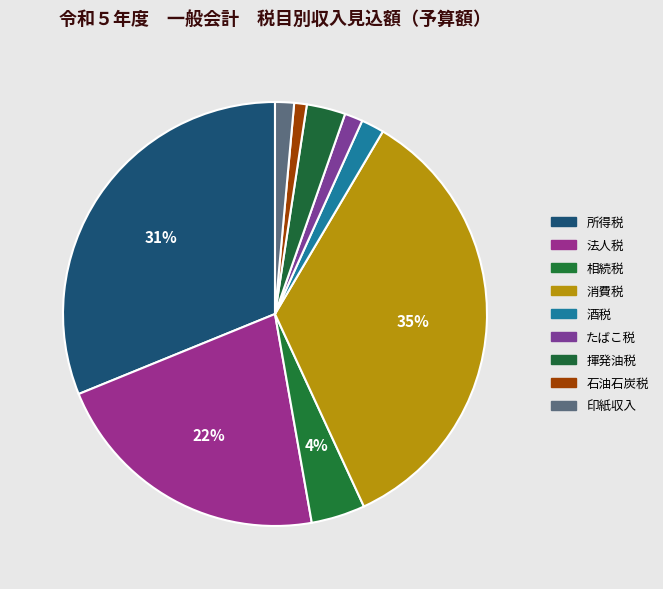

Is there any slice that represents more than half of the pie?

No